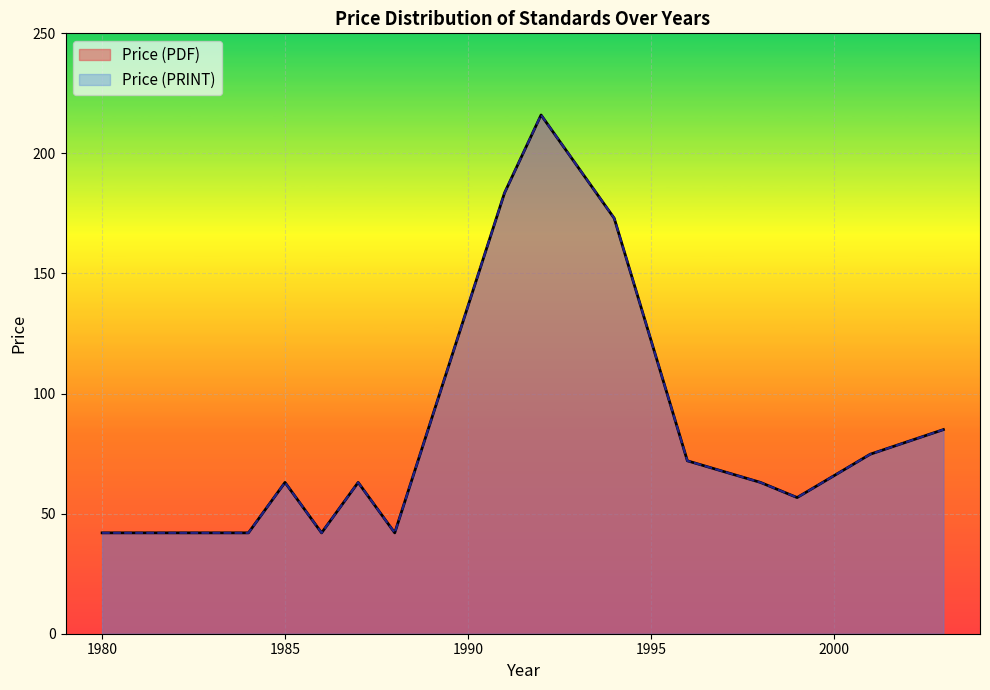

What is the label of the 36th point from the left?

2003